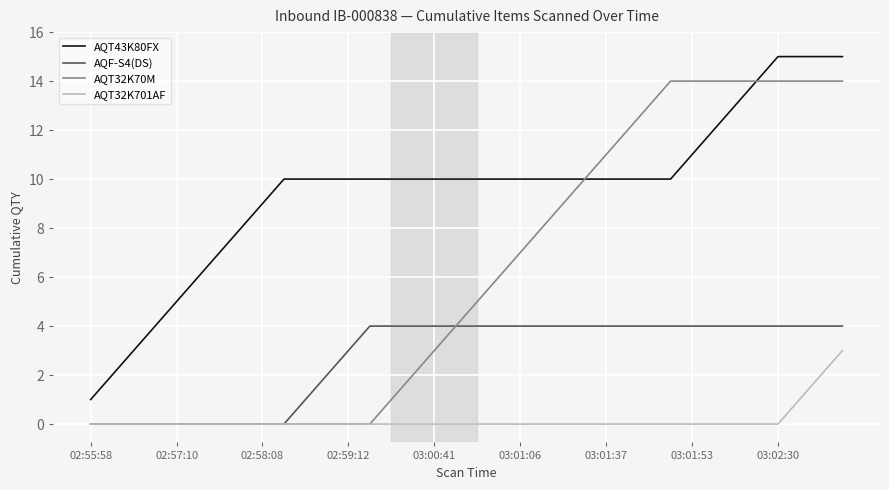

Which series has the largest total across all categories?

AQT43K80FX